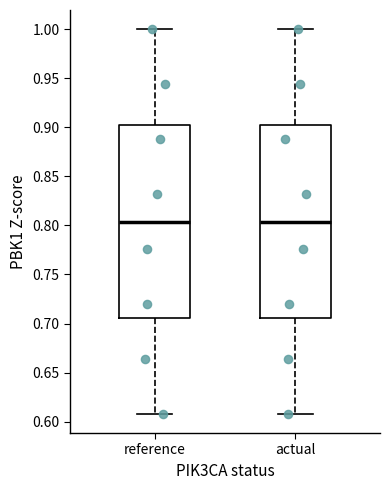

Where does the lower whisker of the box for reference end on the y-axis? The values are not printed on the chart, so give them approximately, as read against the axis.

0.610